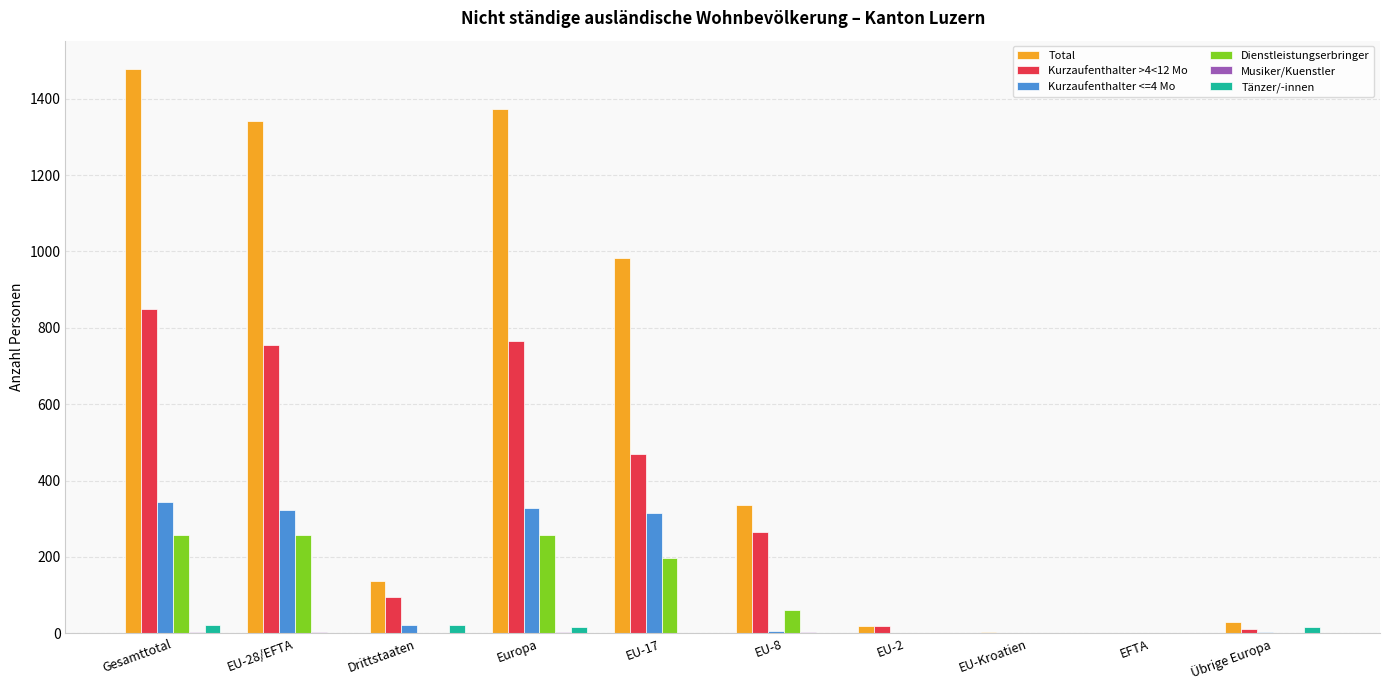

The value of Kurzaufenthalter >4<12 Mo at Gesamttotal is 850. True or false?

True